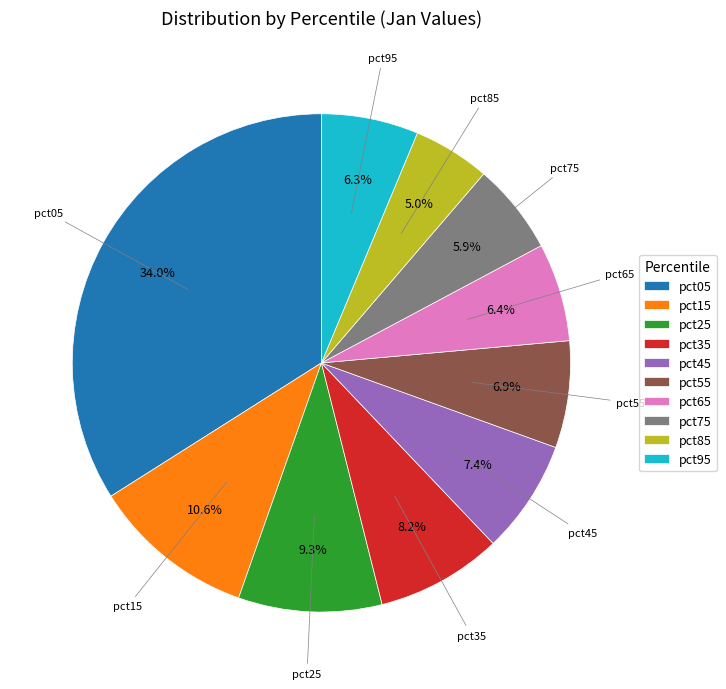

What is the smallest slice in the pie chart?

pct85